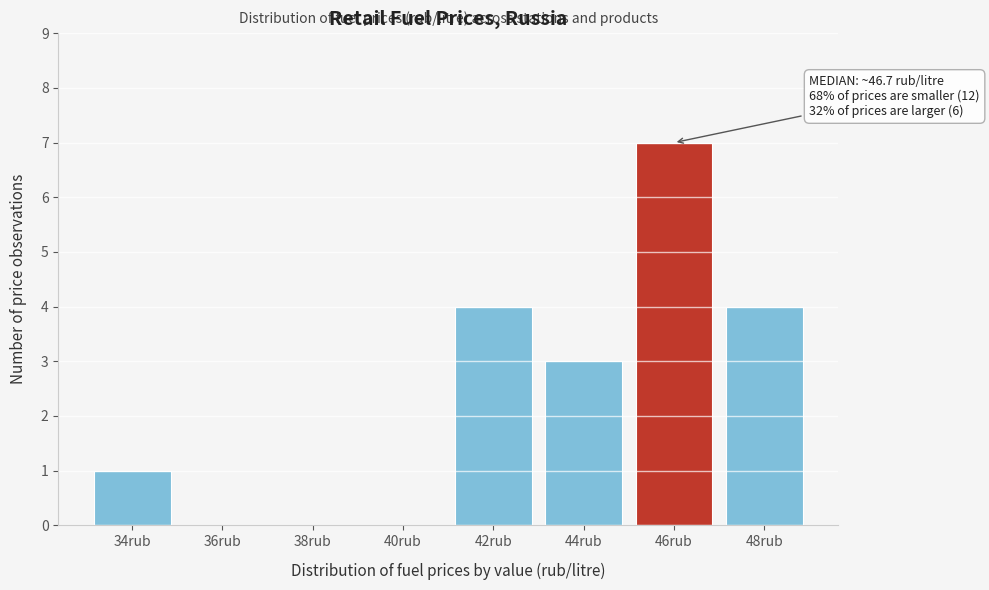

Reading left to right, transcribe all the data shown in this chart.

34rub=1	36rub=0	38rub=0	40rub=0	42rub=4	44rub=3	46rub=7	48rub=4